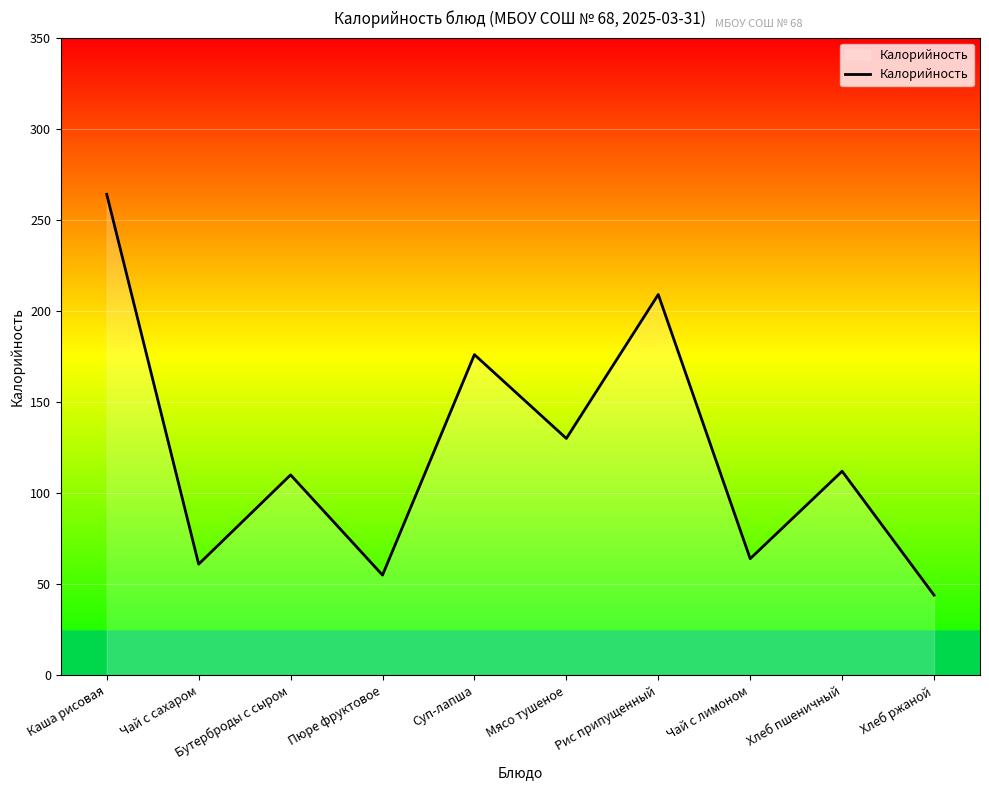

What is the difference between the maximum and minimum values?

220